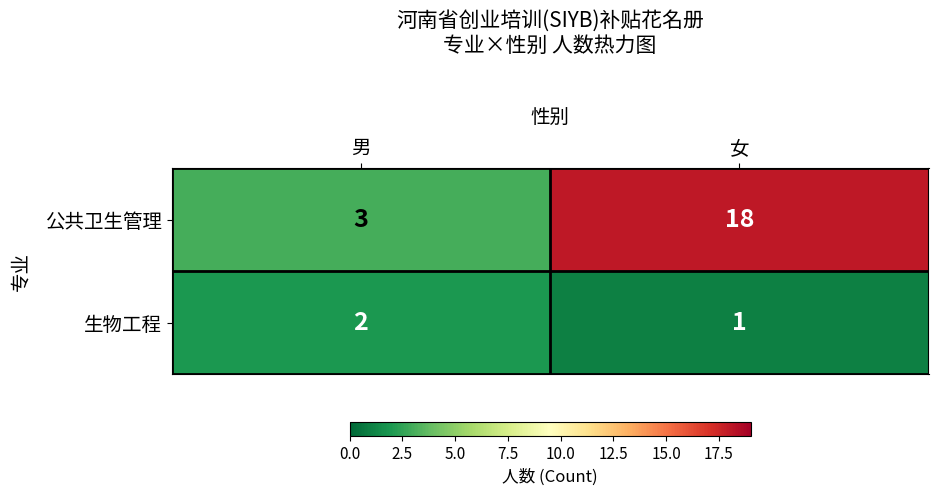

What is the total value across all series at 女?

19